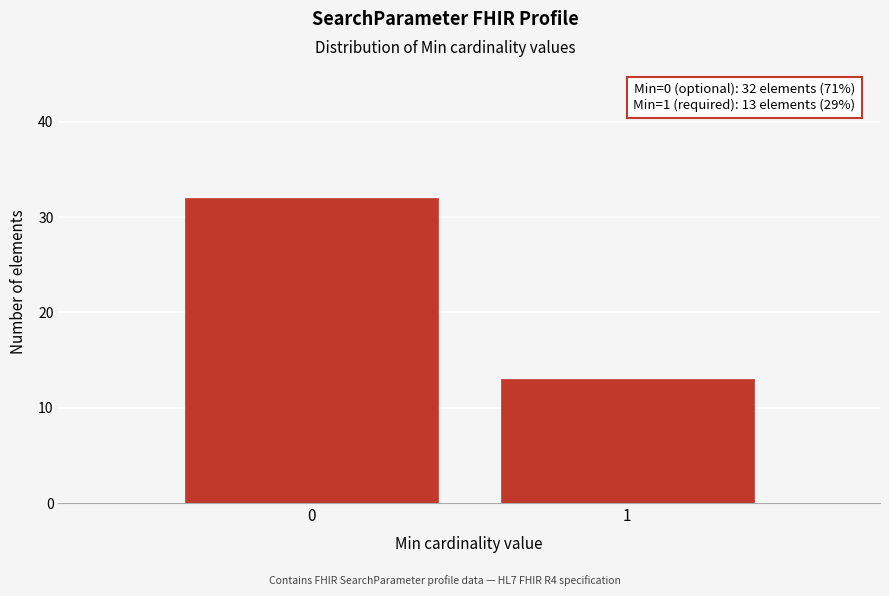

Reading left to right, extract all data points from this chart.

0=32	1=13